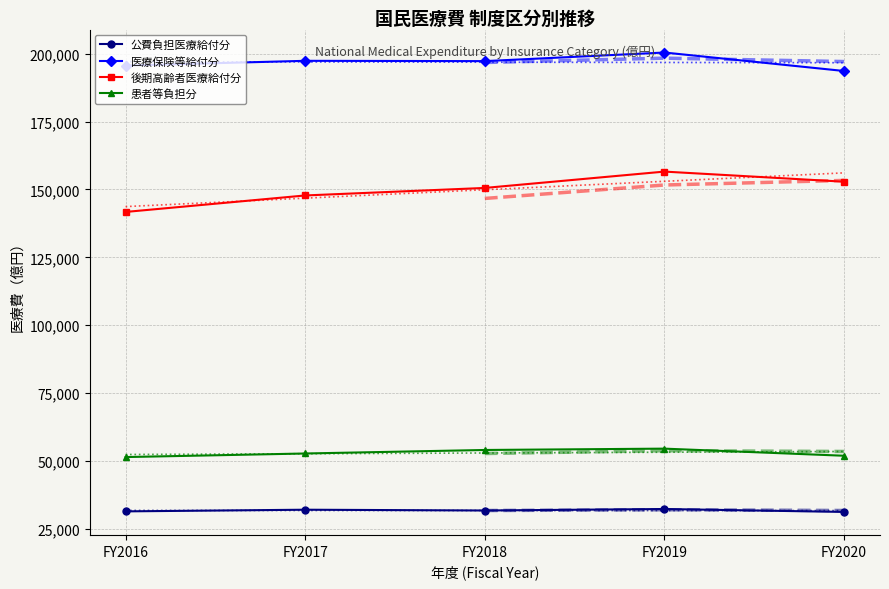

Does the chart have visible grid lines?

Yes